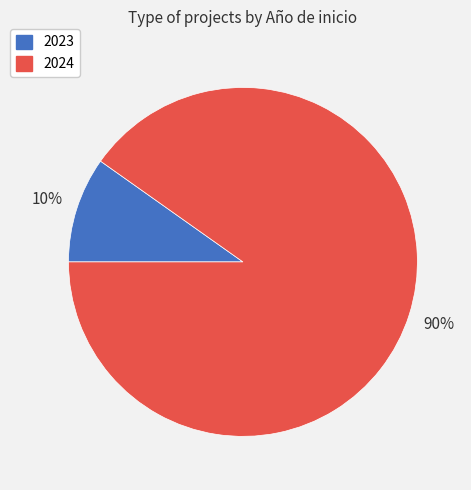

To the nearest percent, what is the average slice percentage?

50%